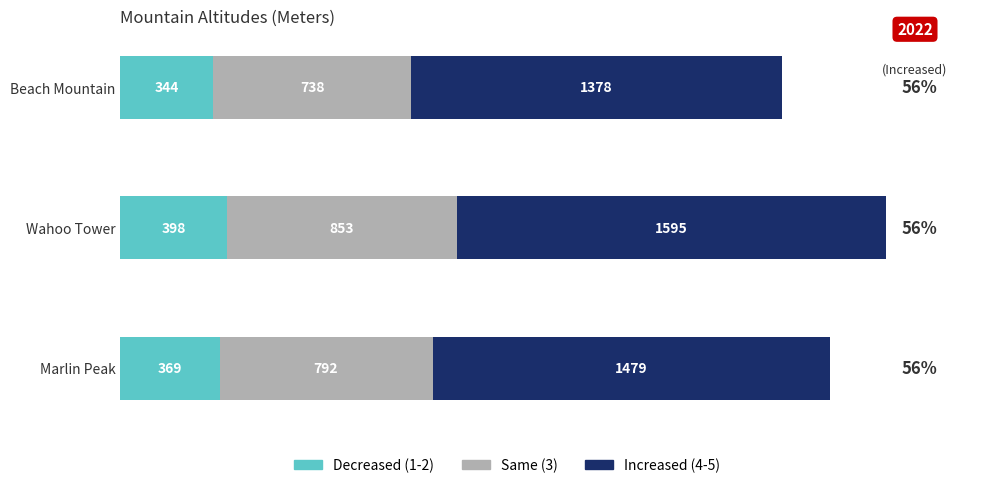

How many Decreased (1-2) values are between 344 and 398?

3